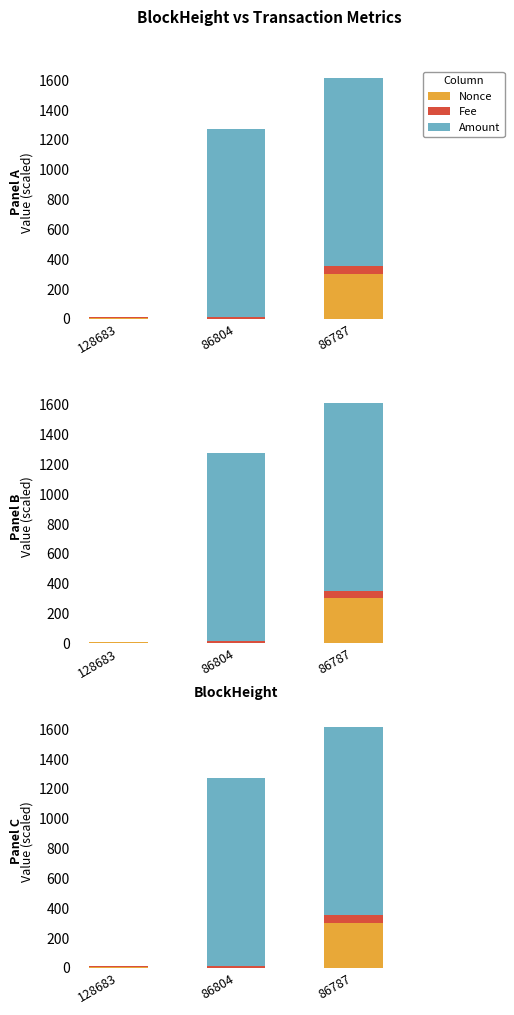

Read the Fee value at 128683.

1.0